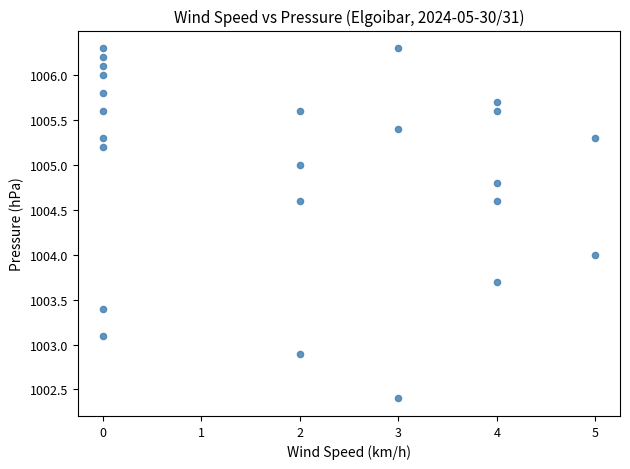

What is the range of Y values (max minus min)?

3.9